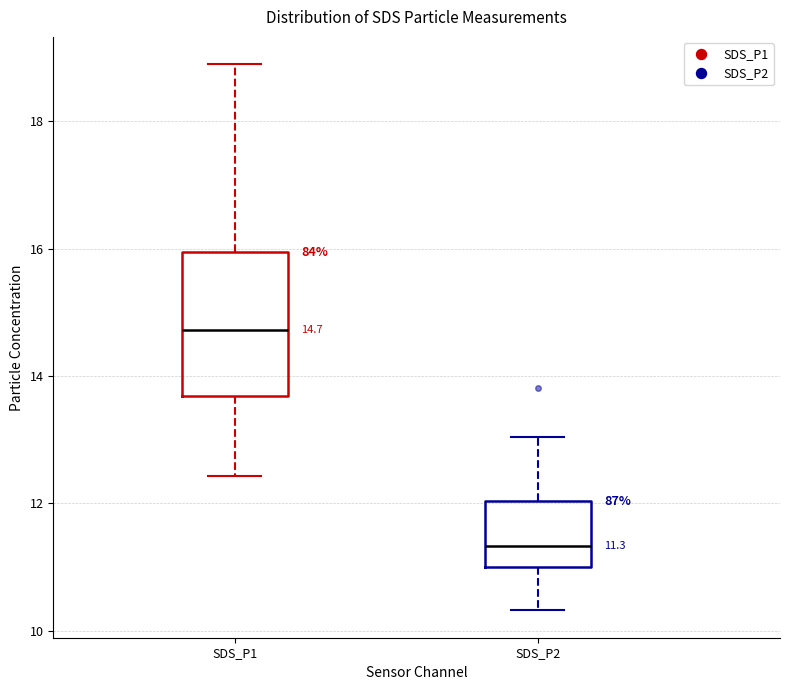

Which box has the highest median line?

SDS_P1